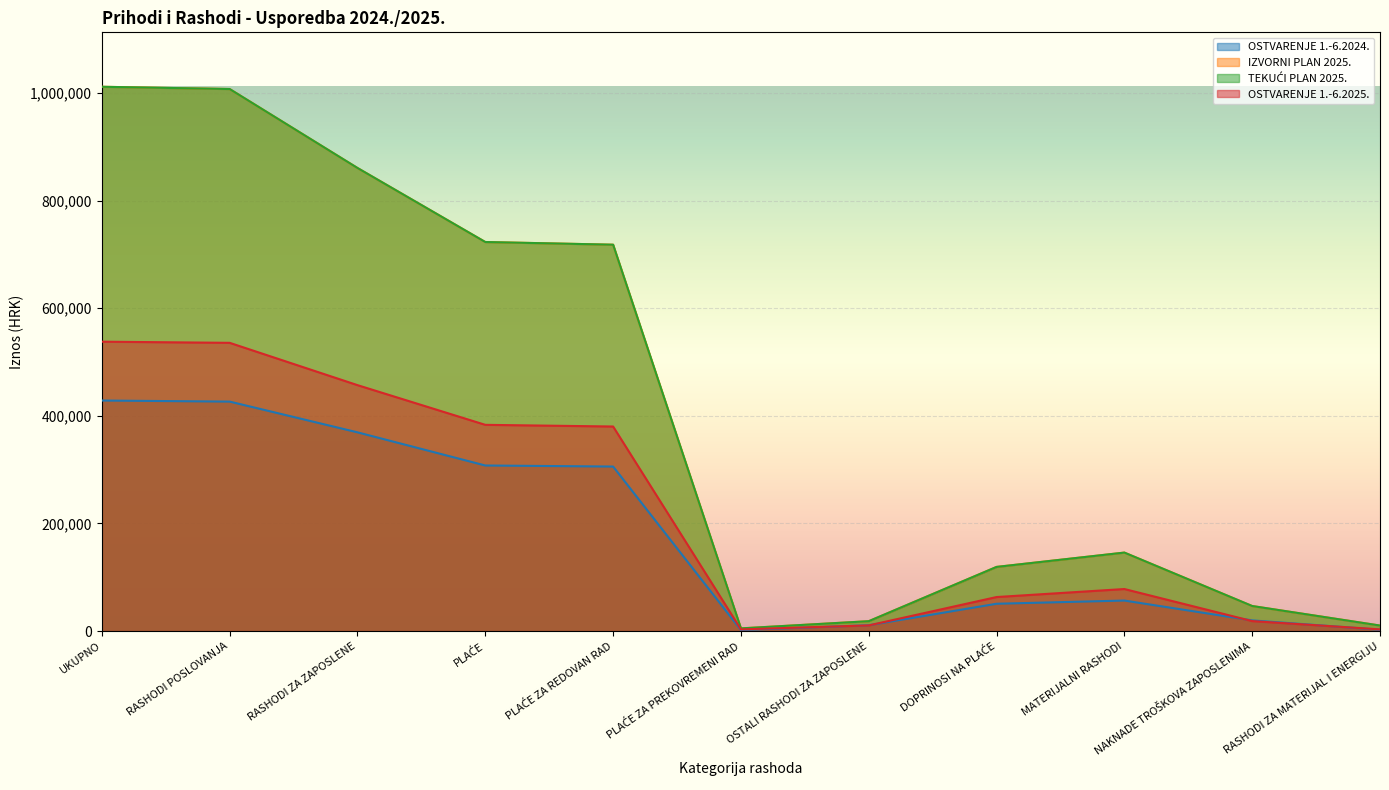

Between MATERIJALNI RASHODI and UKUPNO, which is larger?

UKUPNO